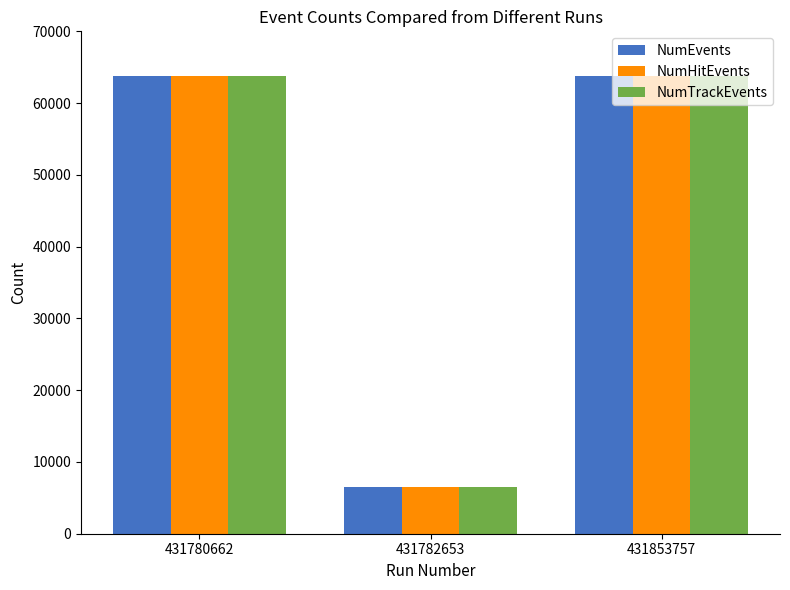

Where is NumTrackEvents nearest to the value 35155?

431780662